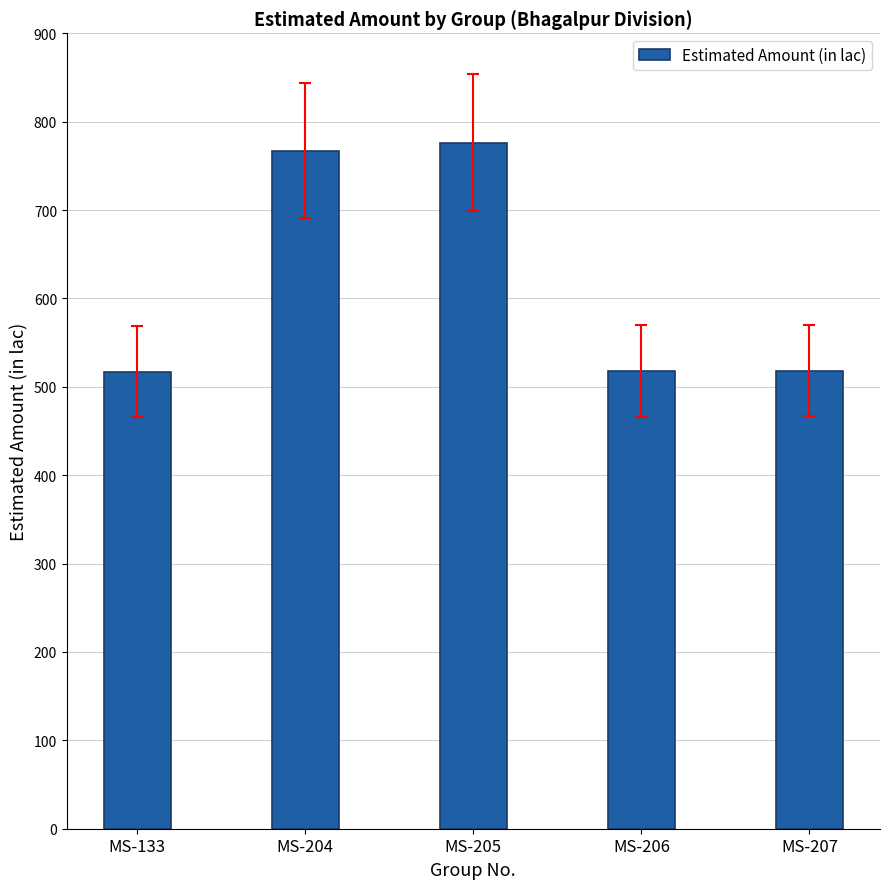

What is the change in value from MS-133 to MS-205?

+258.9